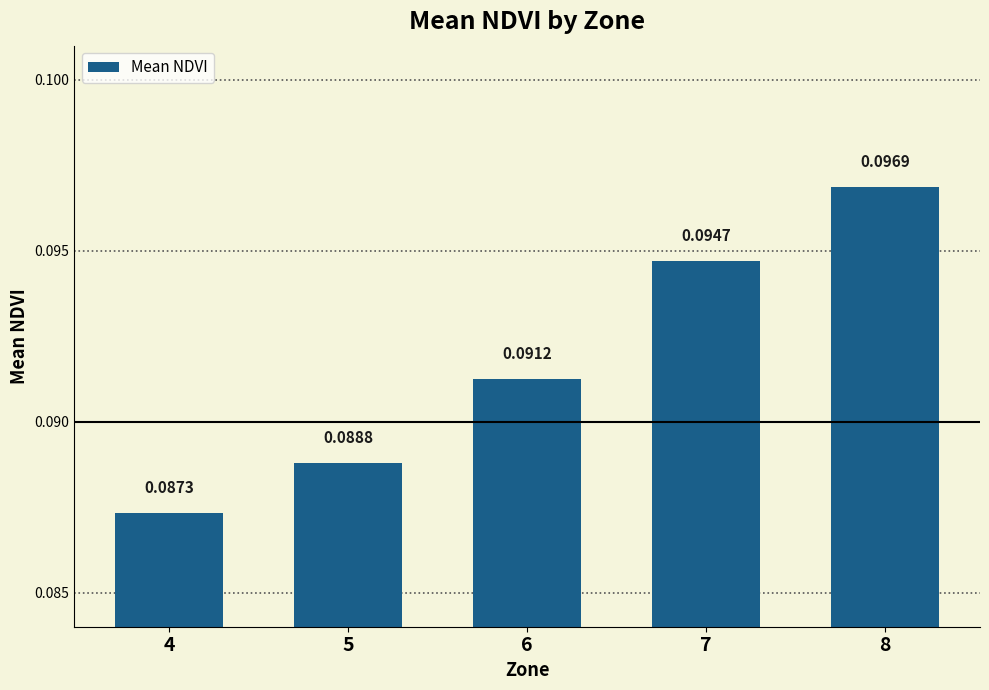

How many series are shown in this chart?

1